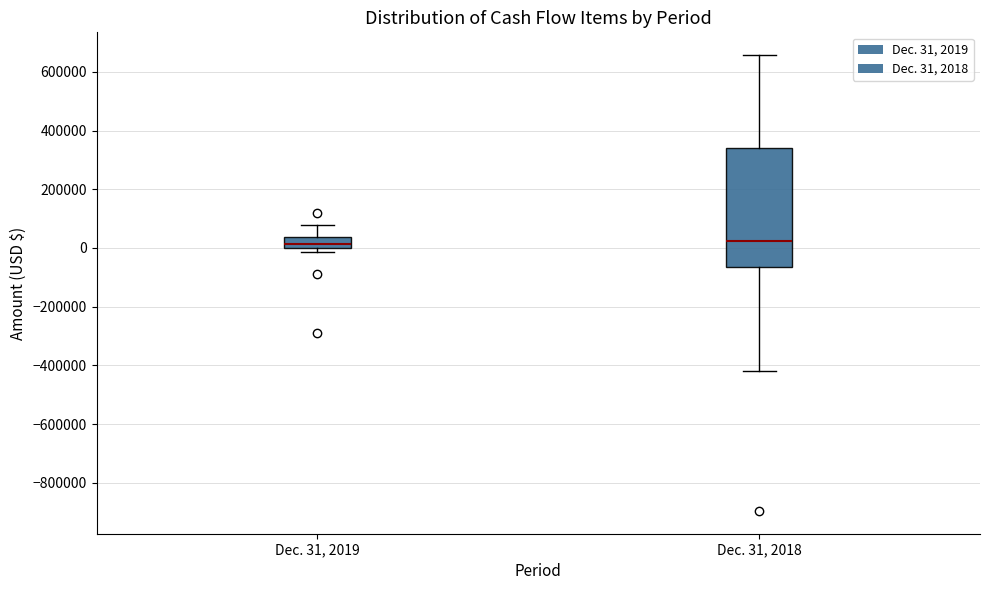

Which box is the tallest, from its lower edge to its upper edge?

Dec. 31, 2018